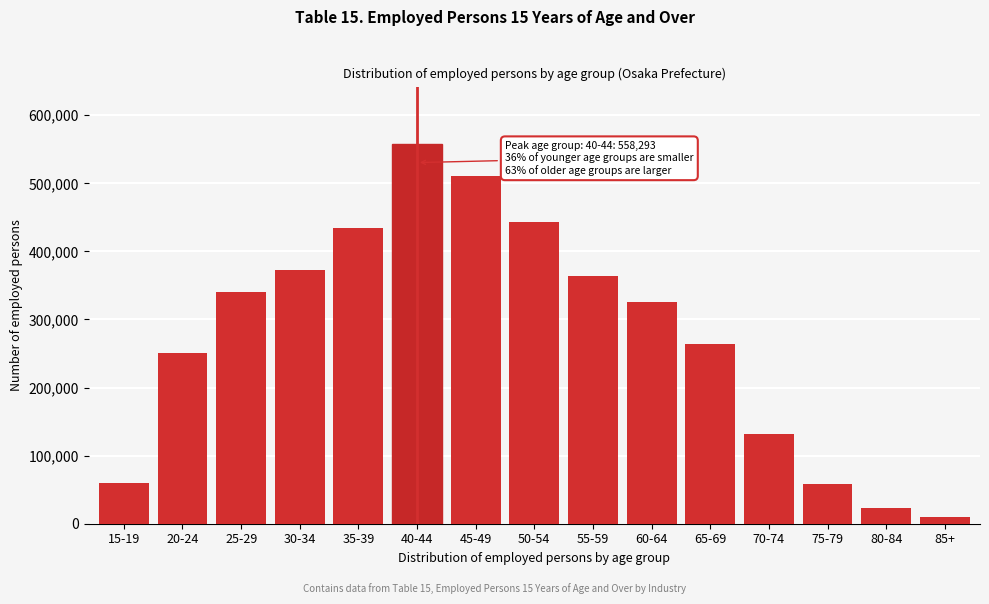

Where is the data nearest to the value 284115?

65-69